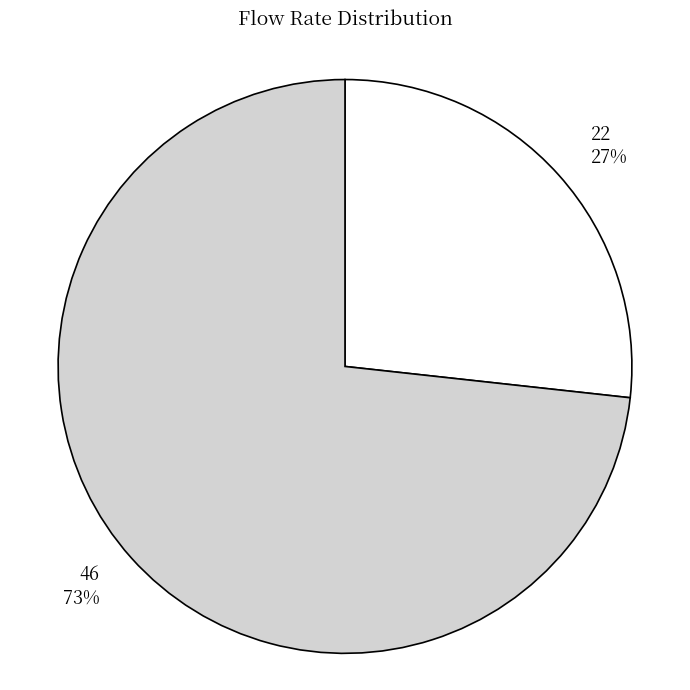

Is there any slice that represents more than half of the pie?

Yes